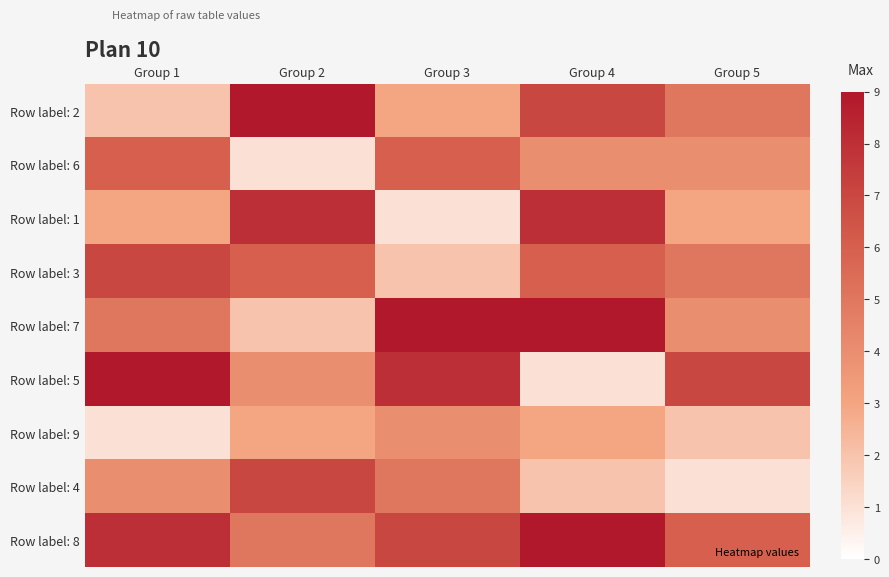

Reading left to right, transcribe all the data shown in this chart.

Row label: 2: Group 1=2	Group 2=9	Group 3=3	Group 4=7	Group 5=5
Row label: 6: Group 1=6	Group 2=1	Group 3=6	Group 4=4	Group 5=4
Row label: 1: Group 1=3	Group 2=8	Group 3=1	Group 4=8	Group 5=3
Row label: 3: Group 1=7	Group 2=6	Group 3=2	Group 4=6	Group 5=5
Row label: 7: Group 1=5	Group 2=2	Group 3=9	Group 4=9	Group 5=4
Row label: 5: Group 1=9	Group 2=4	Group 3=8	Group 4=1	Group 5=7
Row label: 9: Group 1=1	Group 2=3	Group 3=4	Group 4=3	Group 5=2
Row label: 4: Group 1=4	Group 2=7	Group 3=5	Group 4=2	Group 5=1
Row label: 8: Group 1=8	Group 2=5	Group 3=7	Group 4=9	Group 5=6